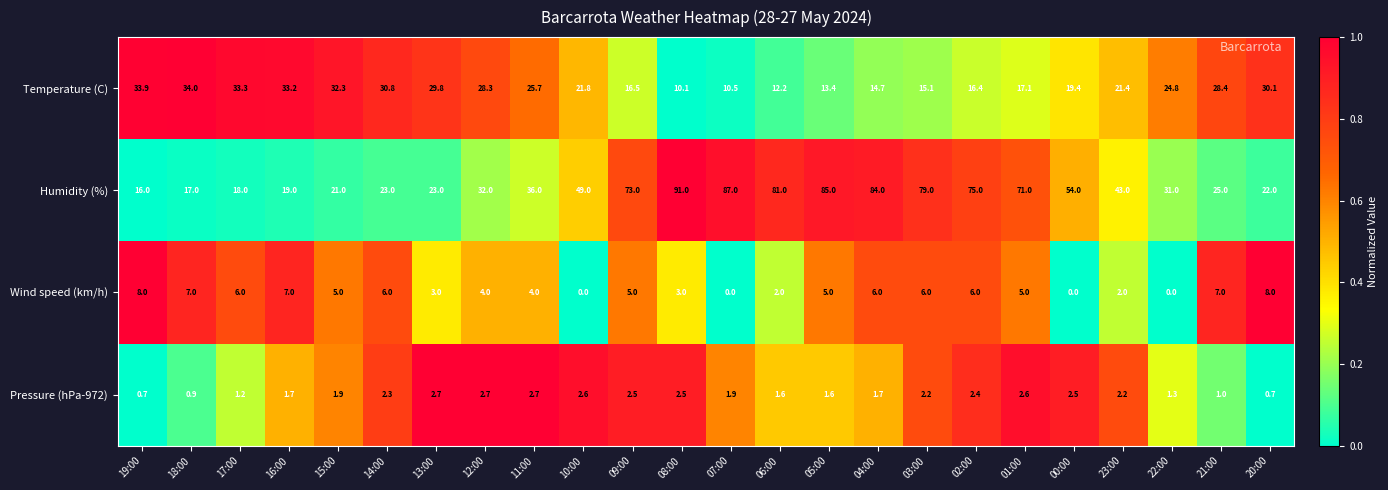

What is the total value across all series at 21:00?

61.4